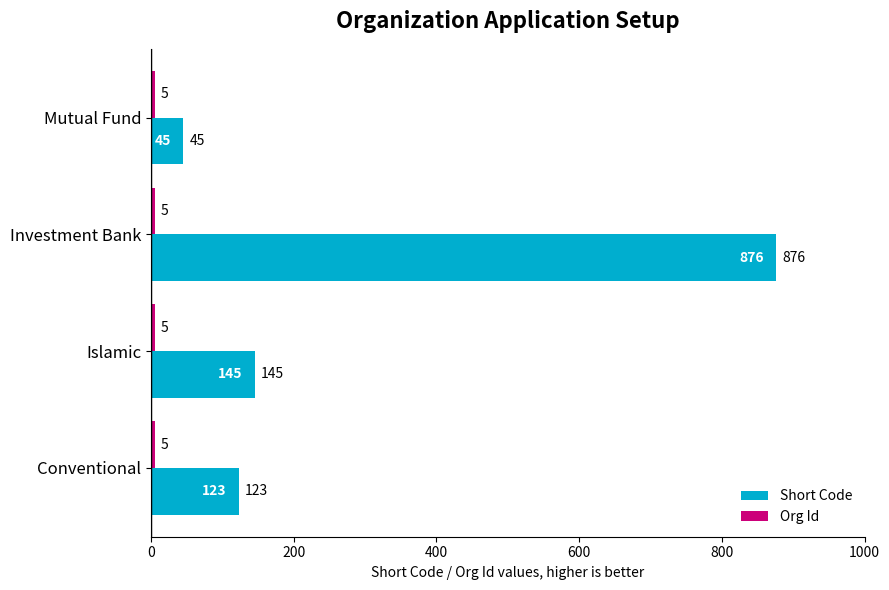

At how many categories does at least one series exceed 44?

4